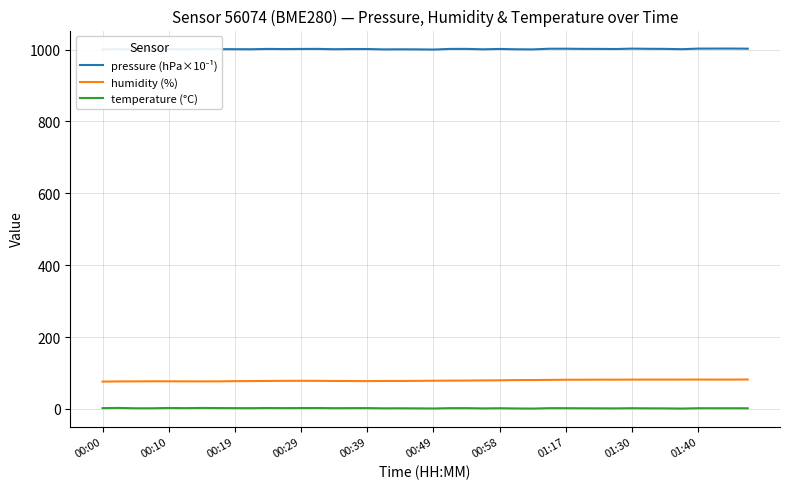

True or false: humidity (%) has a value of 126.2 at 00:29.

False